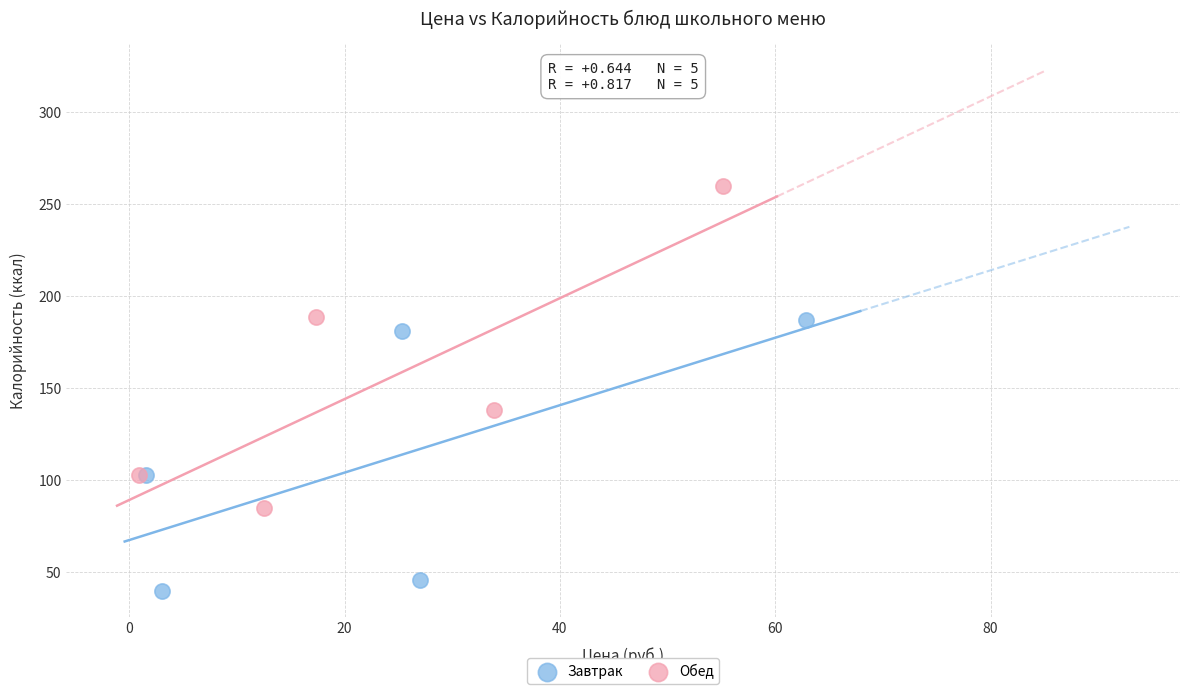

Which series contains the highest Y value?

Обед